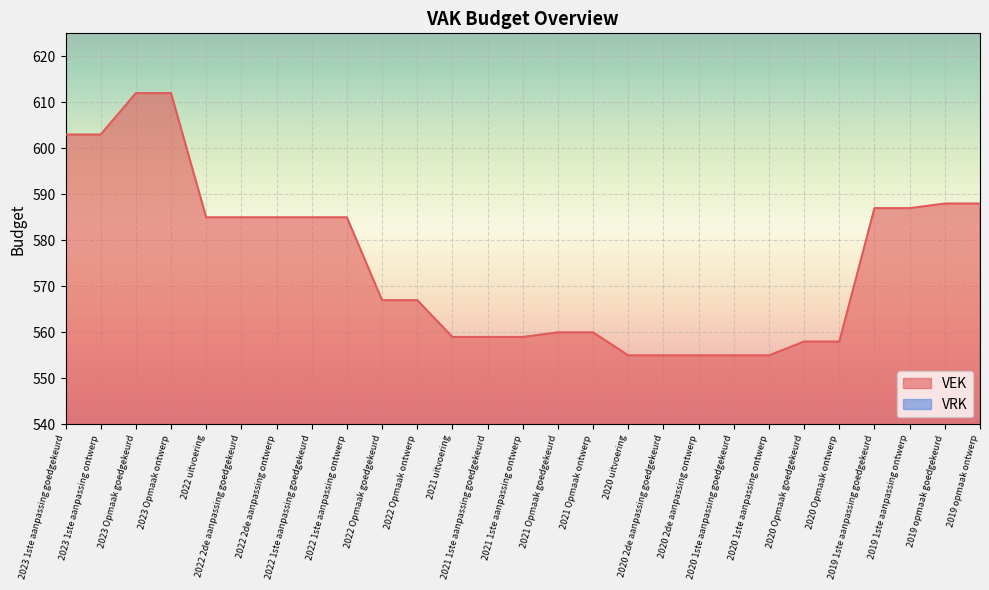

Rank the categories by value from lowest to highest.

2020 uitvoering, 2020 2de aanpassing goedgekeurd, 2020 2de aanpassing ontwerp, 2020 1ste aanpassing goedgekeurd, 2020 1ste aanpassing ontwerp, 2020 Opmaak goedgekeurd, 2020 Opmaak ontwerp, 2021 uitvoering, 2021 1ste aanpassing goedgekeurd, 2021 1ste aanpassing ontwerp, 2021 Opmaak goedgekeurd, 2021 Opmaak ontwerp, 2022 Opmaak goedgekeurd, 2022 Opmaak ontwerp, 2022 uitvoering, 2022 2de aanpassing goedgekeurd, 2022 2de aanpassing ontwerp, 2022 1ste aanpassing goedgekeurd, 2022 1ste aanpassing ontwerp, 2019 1ste aanpassing goedgekeurd, 2019 1ste aanpassing ontwerp, 2019 opmaak goedgekeurd, 2019 opmaak ontwerp, 2023 1ste aanpassing goedgekeurd, 2023 1ste aanpassing ontwerp, 2023 Opmaak goedgekeurd, 2023 Opmaak ontwerp